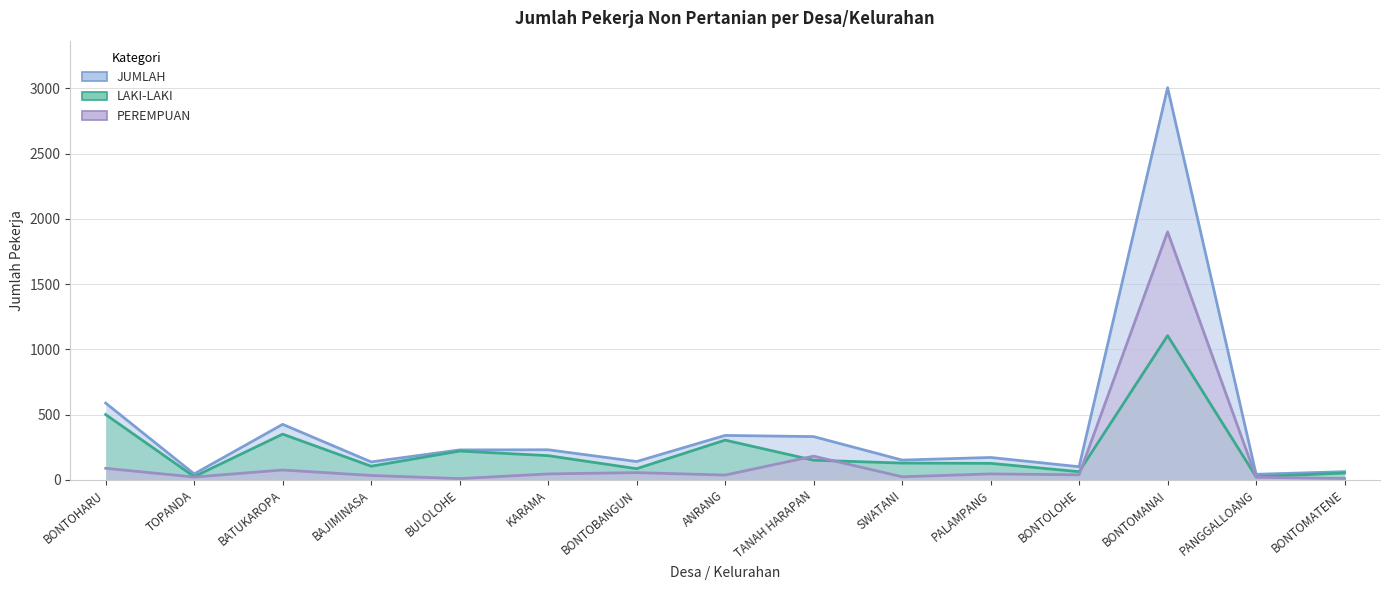

Where is PEREMPUAN nearest to the value 955?

TANAH HARAPAN